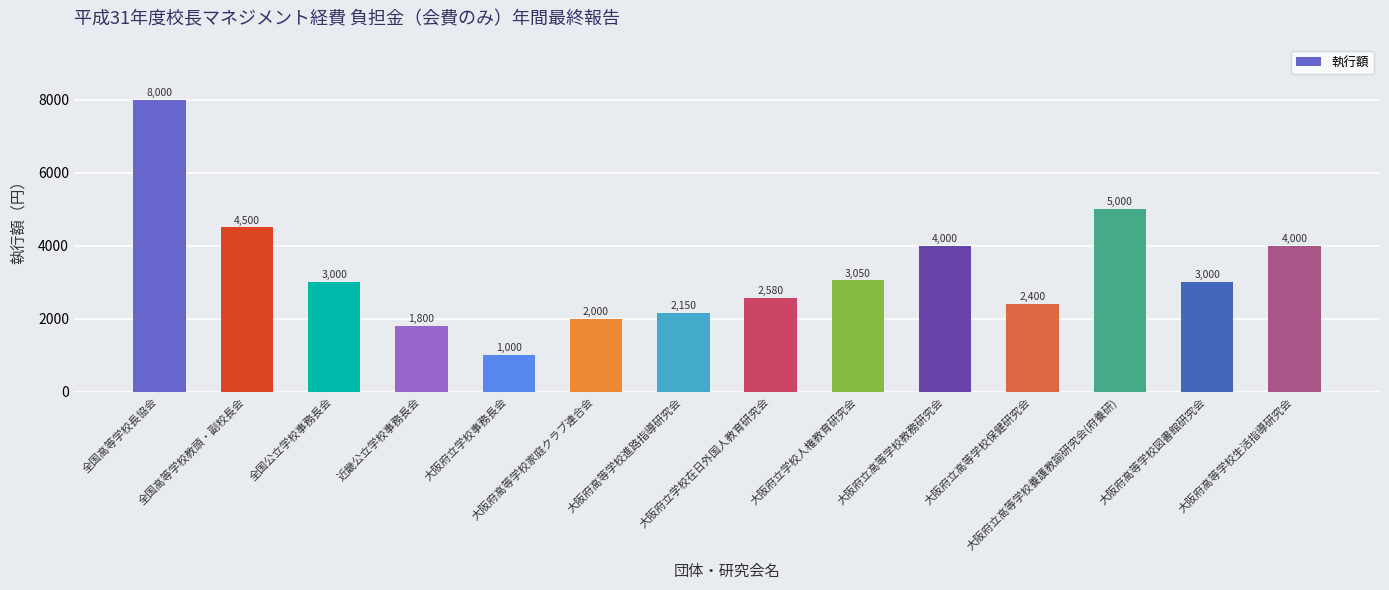

Does the chart contain any negative values?

No